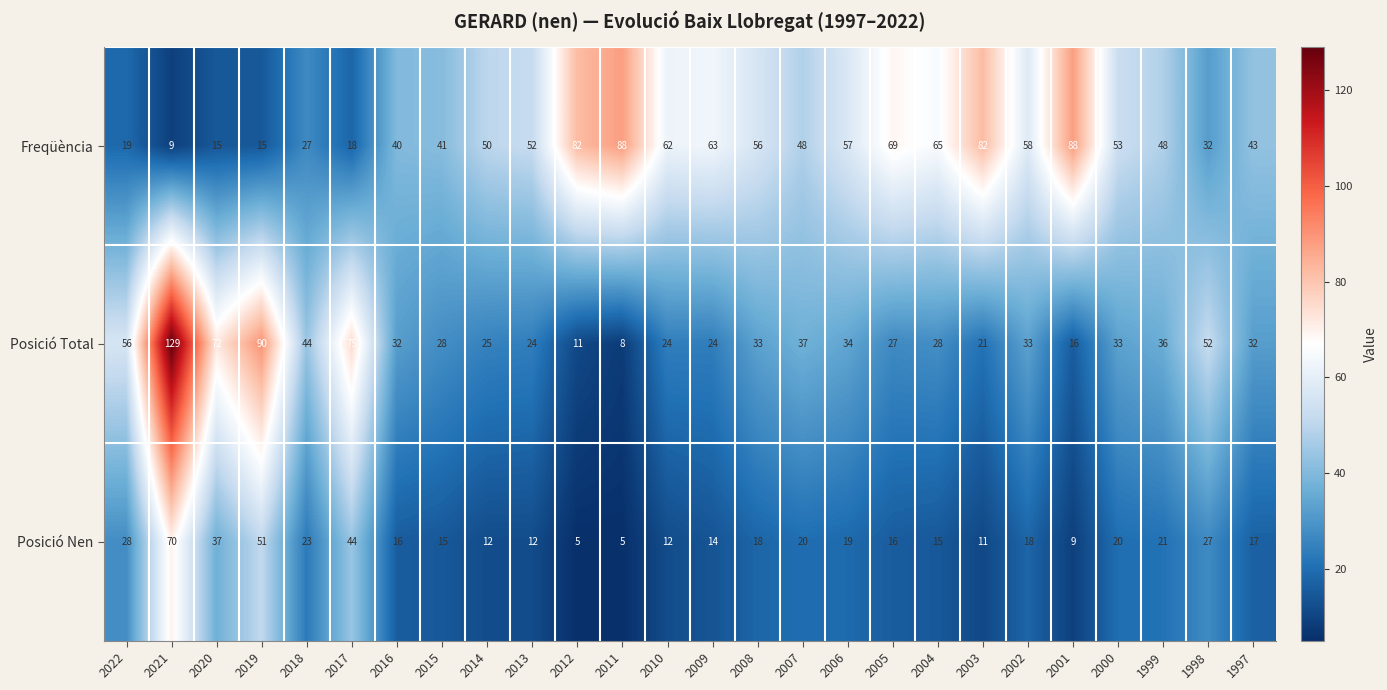

What is the maximum value shown in the chart?

129